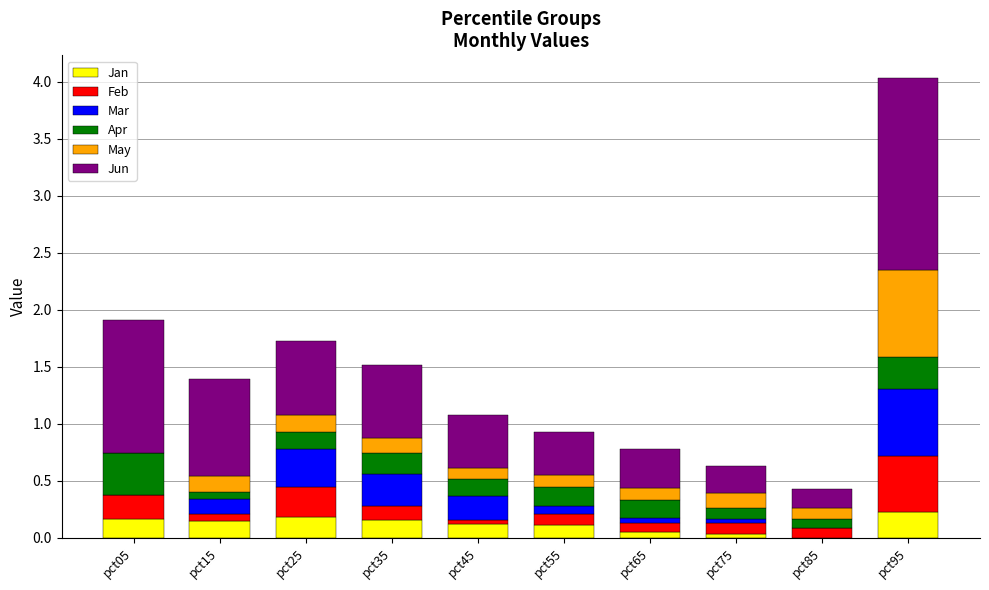

What is the total value across all series at pct95?

4.0